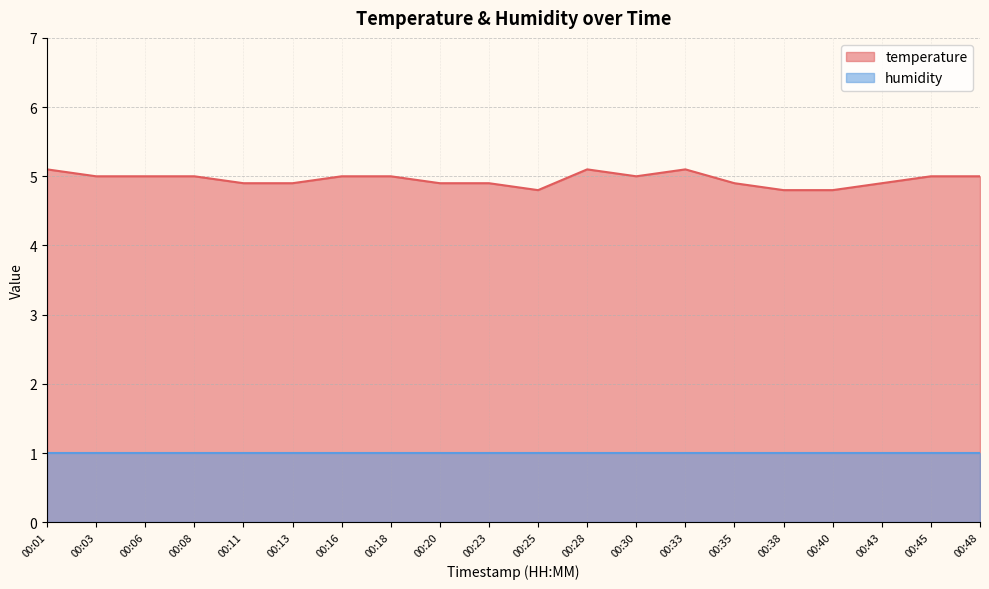

Reading right to left, transcribe all the data shown in this chart.

5.0	5.0	4.9	4.8	4.8	4.9	5.1	5.0	5.1	4.8	4.9	4.9	5.0	5.0	4.9	4.9	5.0	5.0	5.0	5.1